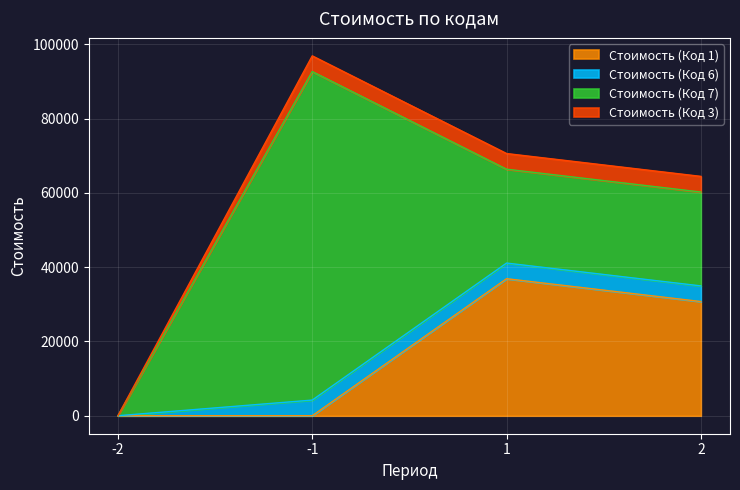

How many data points in Стоимость (Код 6) are less than 4212?

1